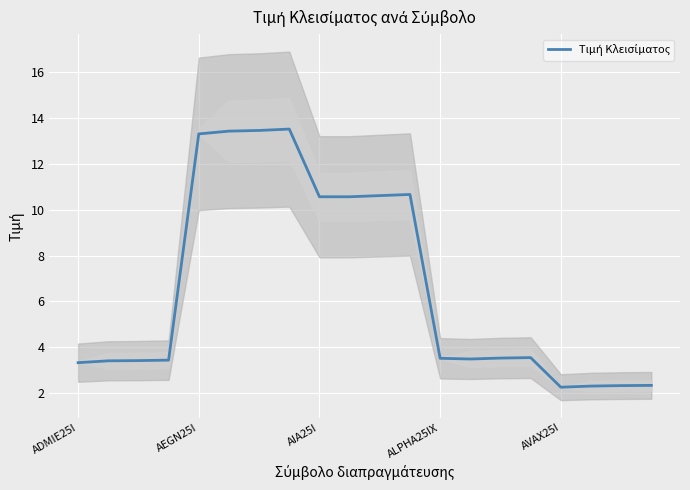

Read the value at AIA25I.

10.6